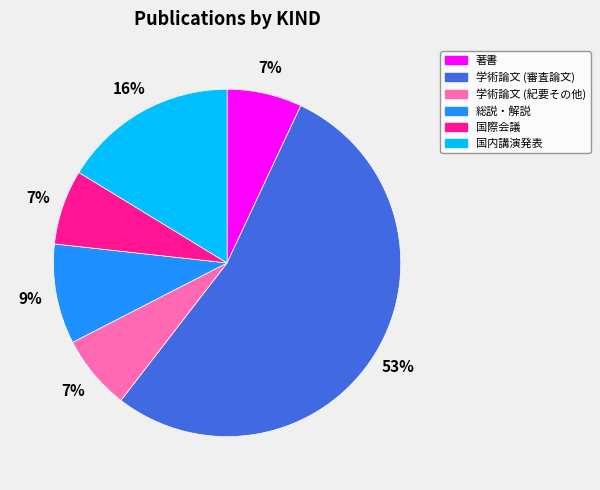

Is the sum of 国際会議 and 著書 greater than half?

No